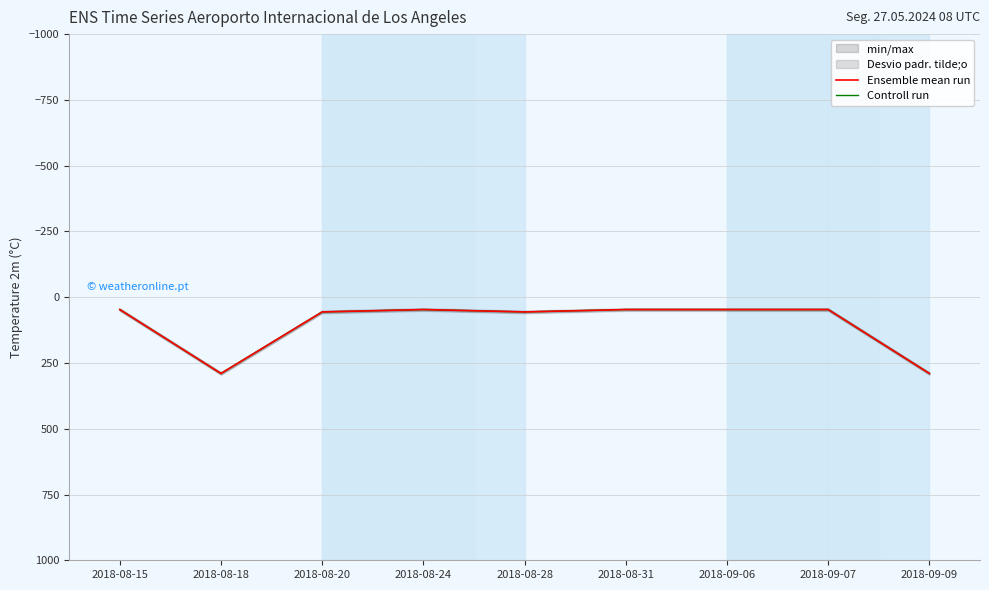

What position from the right is 2018-08-24?

6